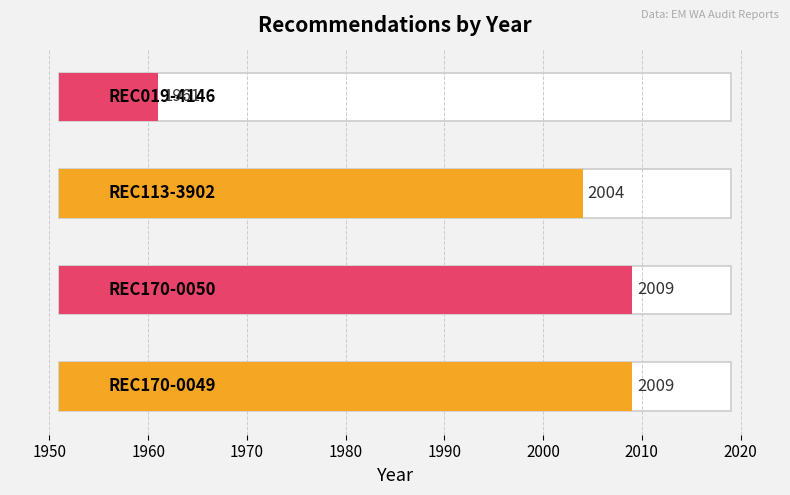

What is the sum of all values?

7983